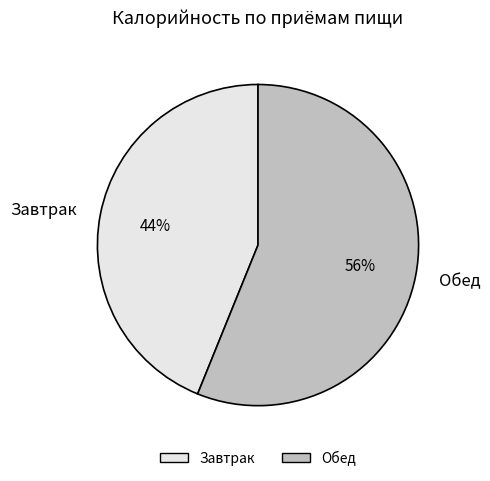

Between Обед and Завтрак, which is larger?

Обед